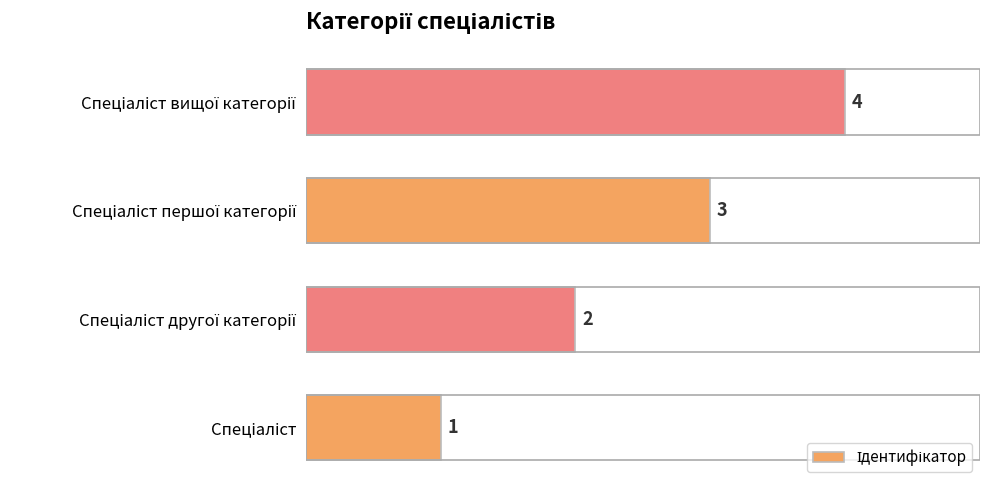

Does the chart contain stacked bars?

No